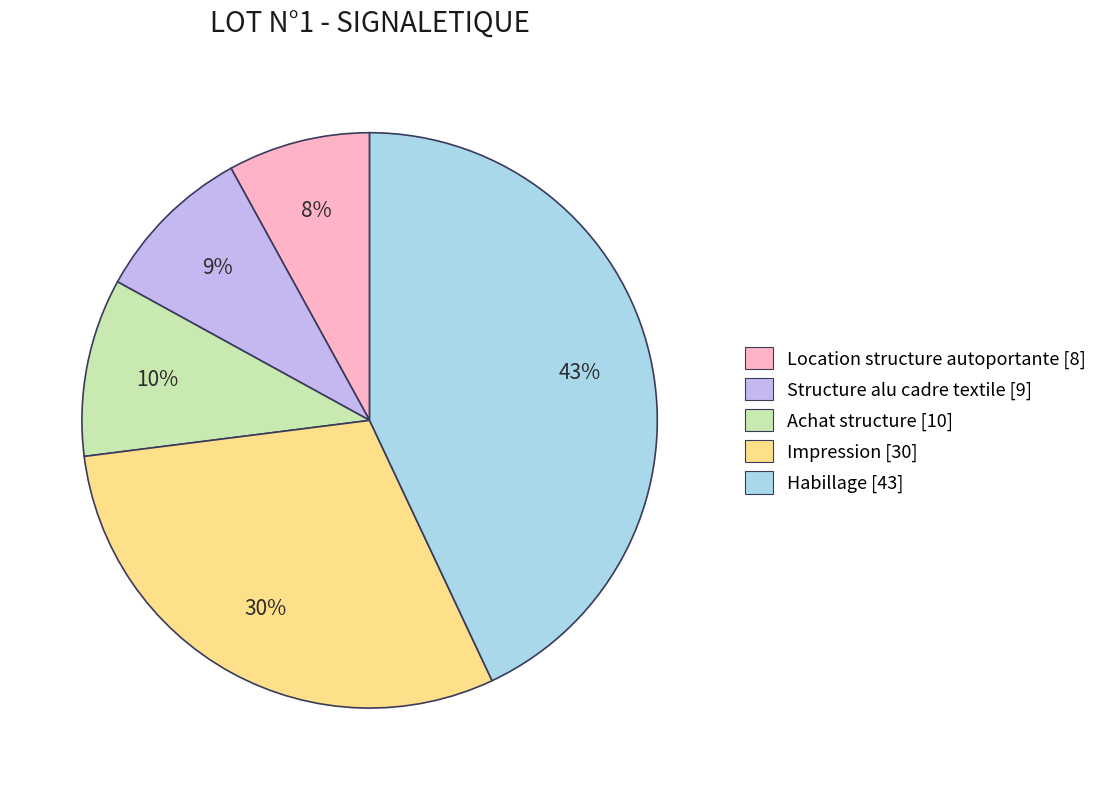

Count the number of slices in the pie.

5